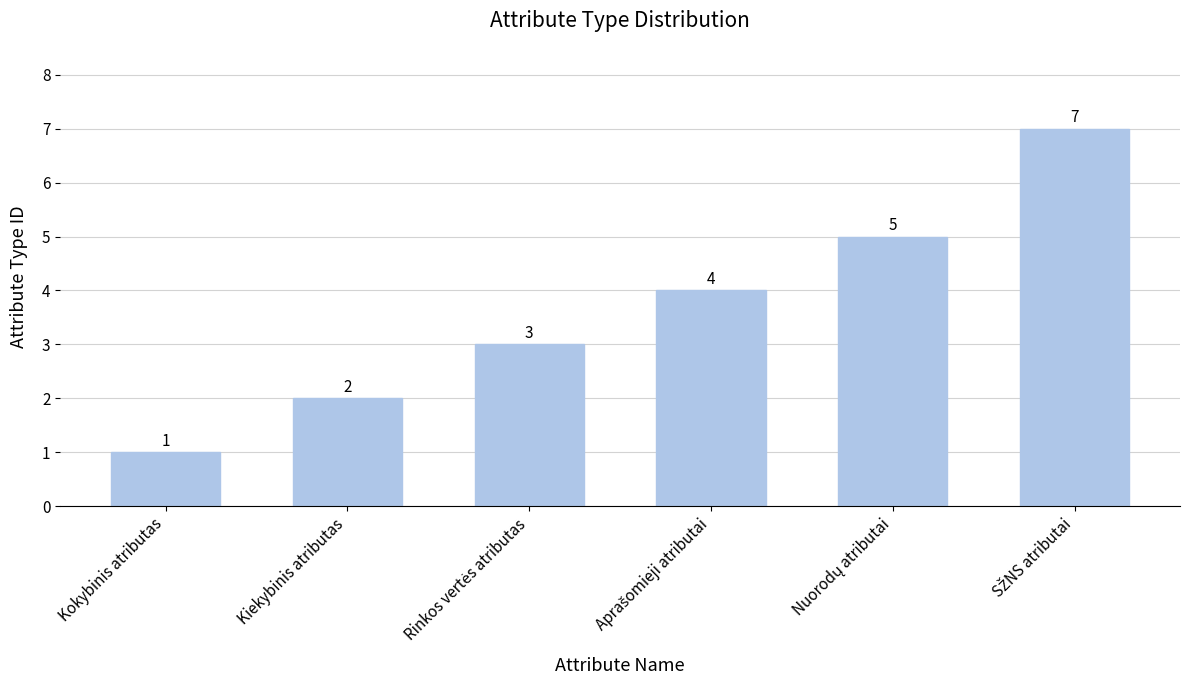

What is the value of the 1st bar from the left?

1